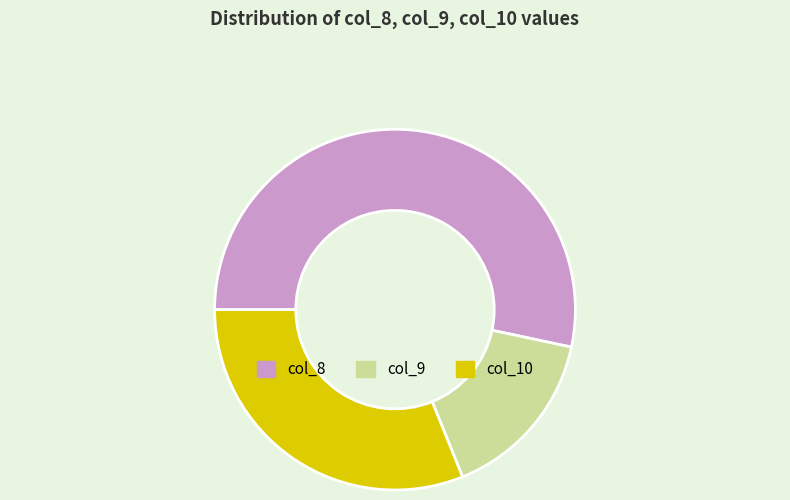

Does any single category account for the majority?

Yes